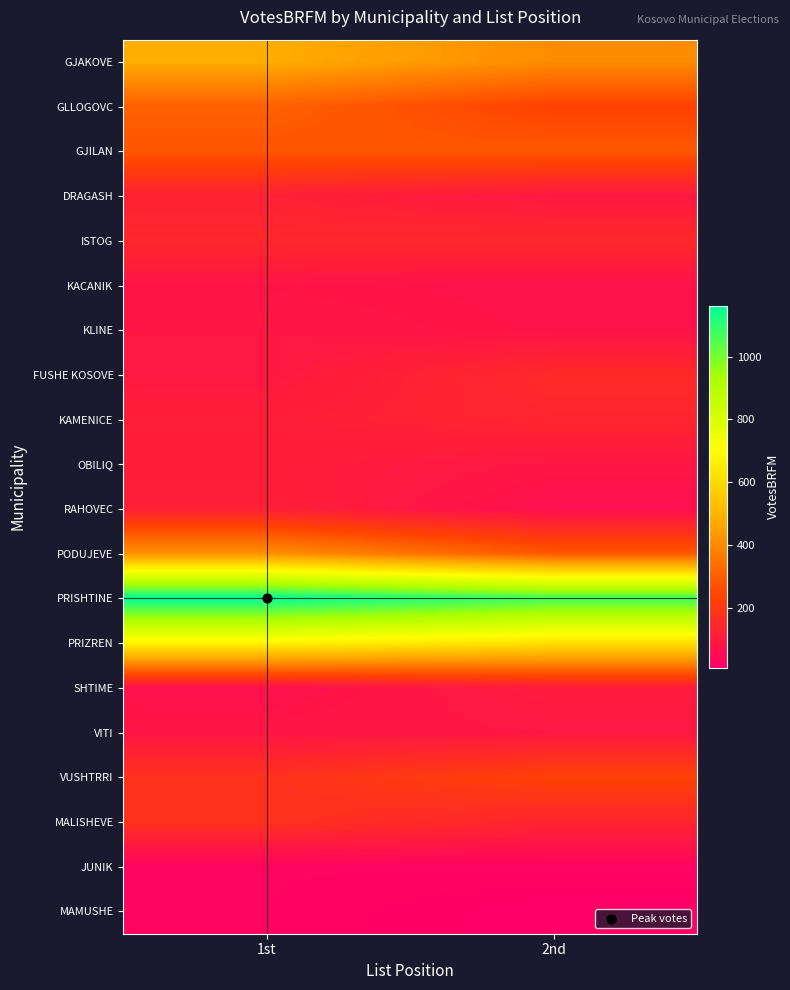

Reading left to right, extract all data points from this chart.

GJAKOVE: 1st=479	2nd=403
GLLOGOVC: 1st=307	2nd=233
GJILAN: 1st=278	2nd=285
DRAGASH: 1st=121	2nd=91
ISTOG: 1st=145	2nd=148
KACANIK: 1st=79	2nd=72
KLINE: 1st=89	2nd=74
FUSHE KOSOVE: 1st=92	2nd=151
KAMENICE: 1st=113	2nd=136
OBILIQ: 1st=108	2nd=87
RAHOVEC: 1st=117	2nd=61
PODUJEVE: 1st=415	2nd=285
PRISHTINE: 1st=1163	2nd=1072
PRIZREN: 1st=670	2nd=619
SHTIME: 1st=67	2nd=104
VITI: 1st=85	2nd=89
VUSHTRRI: 1st=176	2nd=232
MALISHEVE: 1st=177	2nd=134
JUNIK: 1st=22	2nd=23
MAMUSHE: 1st=22	2nd=8